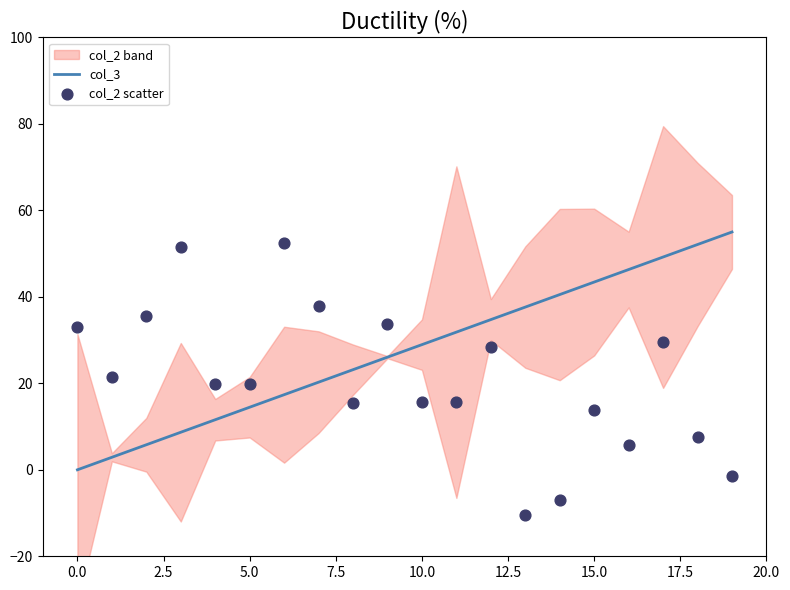

Which series has the largest total across all categories?

col_3